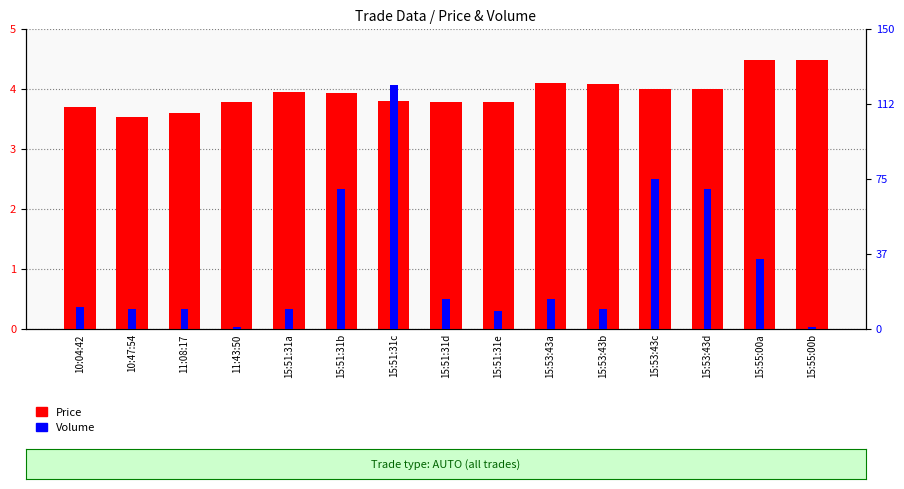

Which series has the largest total across all categories?

Price